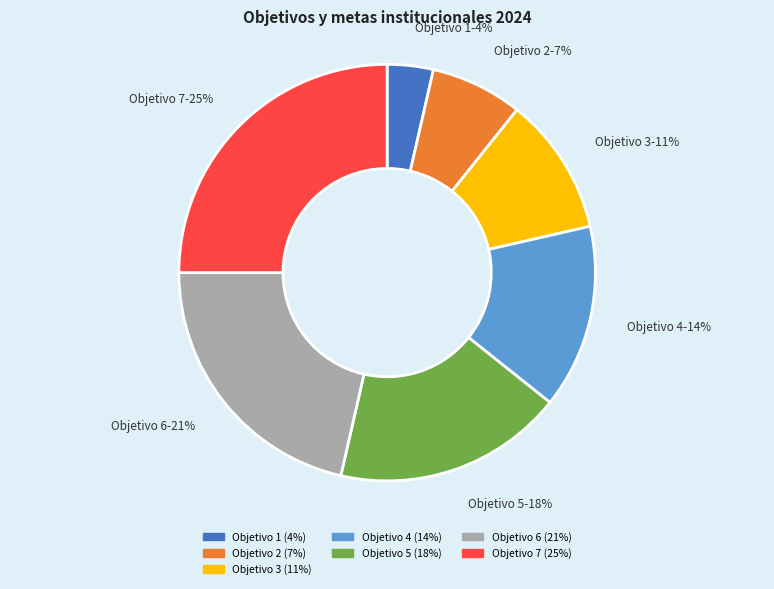

Is the sum of Objetivo 1 and Objetivo 6 greater than half?

No